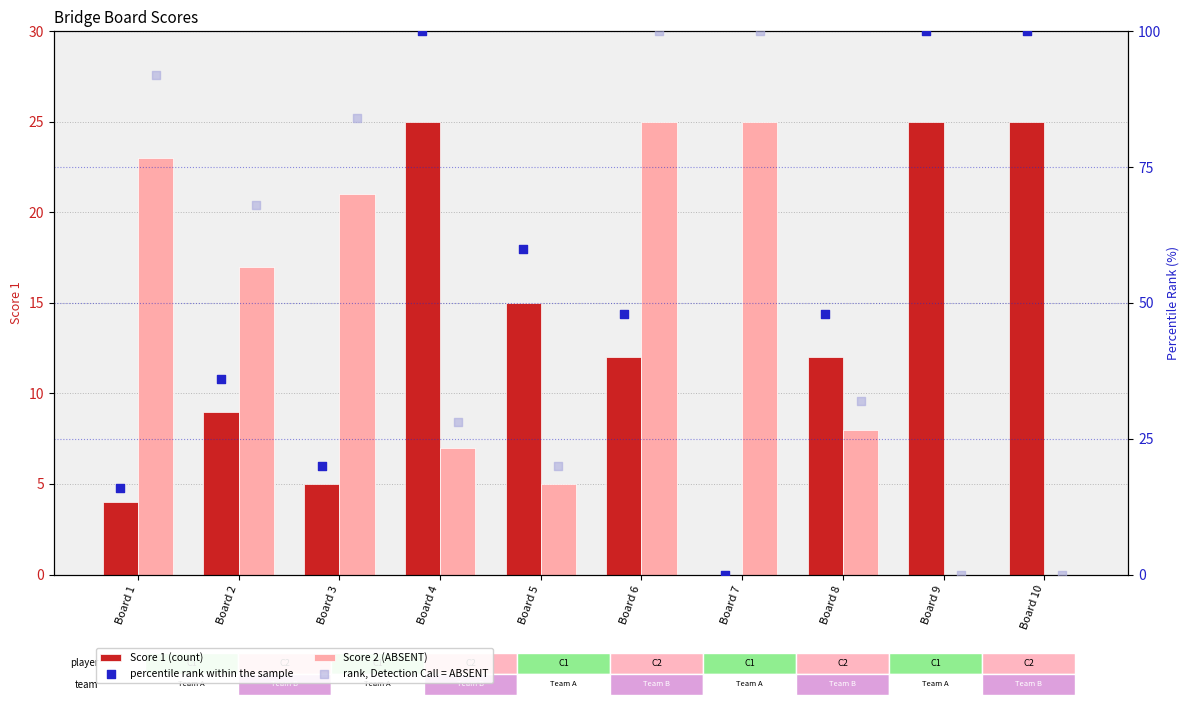

Which series contains the highest Y value?

percentile rank within the sample